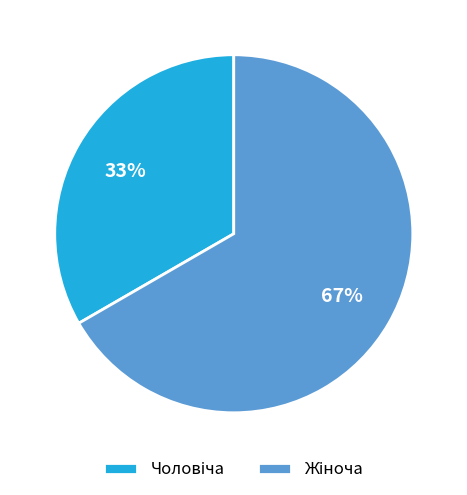

To the nearest percent, what is the average slice percentage?

50%